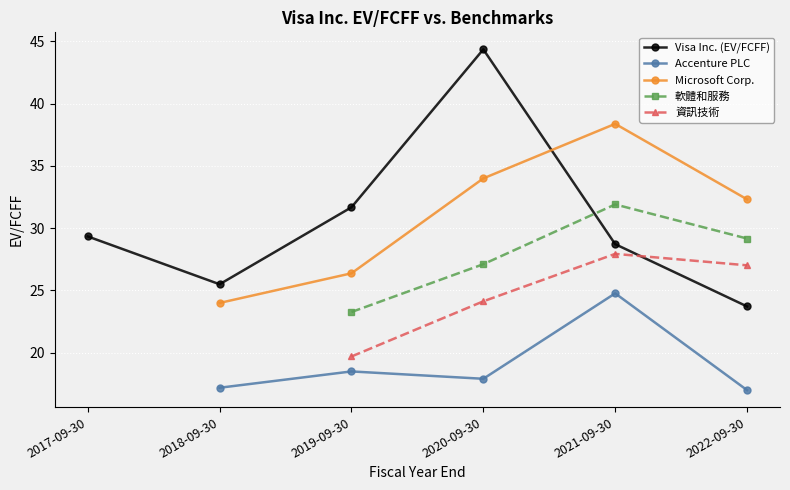

How many times do 軟體和服務 and Visa Inc. (EV/FCFF) cross each other?

1